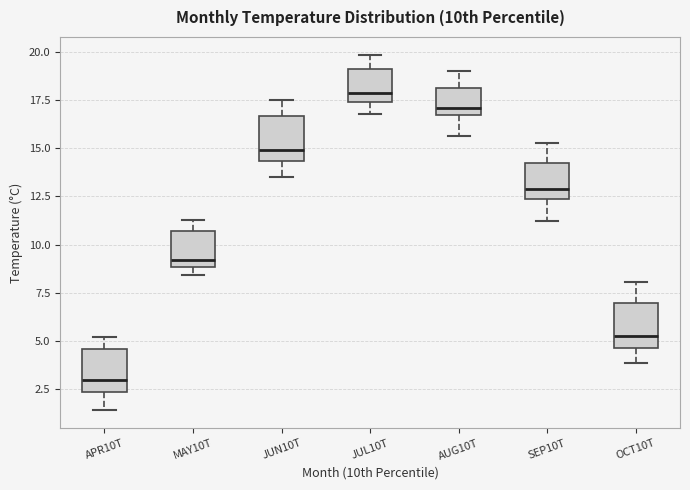

Where is the lower edge of the box for JUL10T on the y-axis? The values are not printed on the chart, so give them approximately, as read against the axis.

17.5